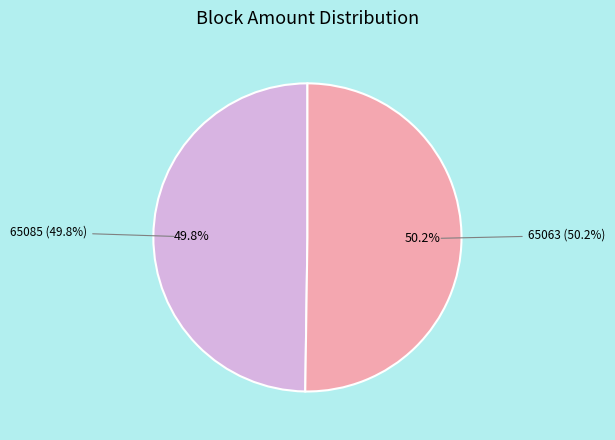

How many segments does this pie chart have?

2